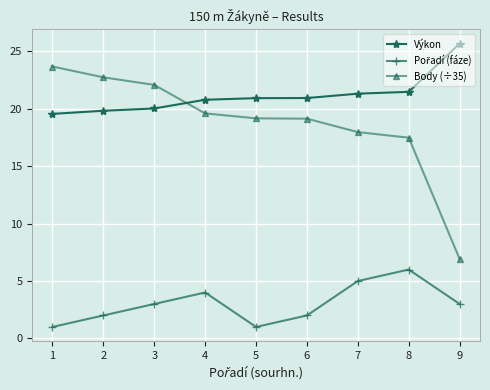

After their last crossing, which series has the higher values: Body (÷35) or Výkon?

Výkon